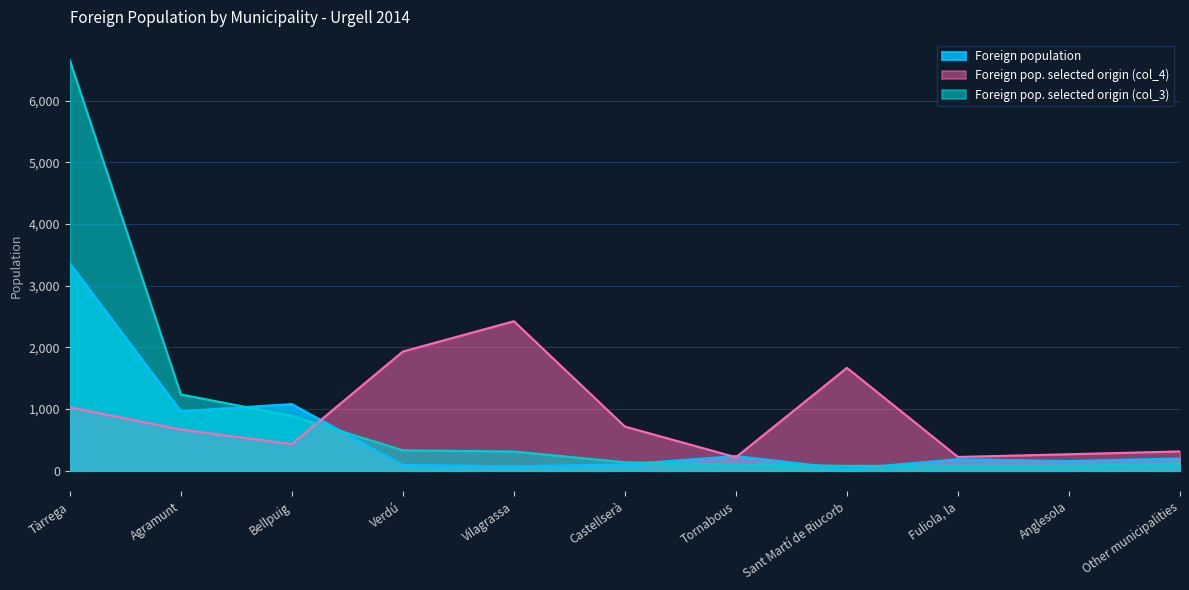

Rank the series by their maximum value, from lowest to highest.

Foreign pop. selected origin (col_4), Foreign population, Foreign pop. selected origin (col_3)